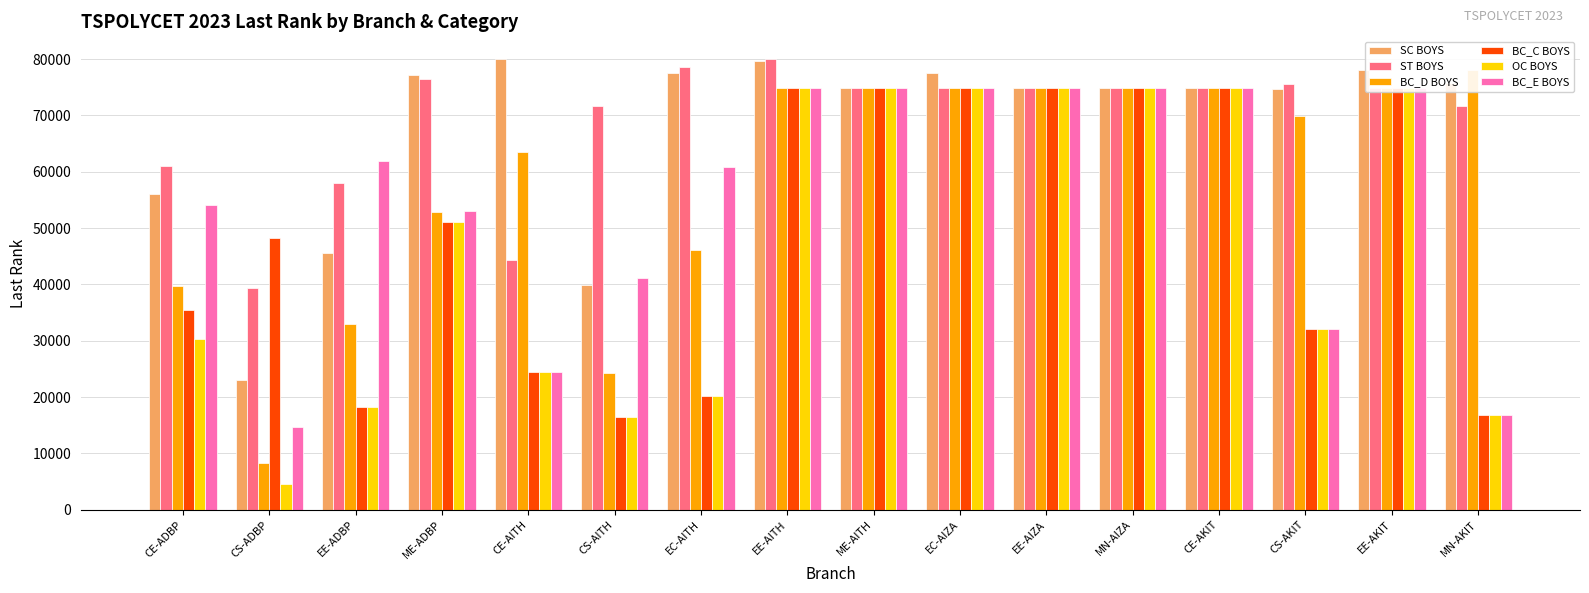

What is the spread (max minus min) of values at CE-AITH?

55665